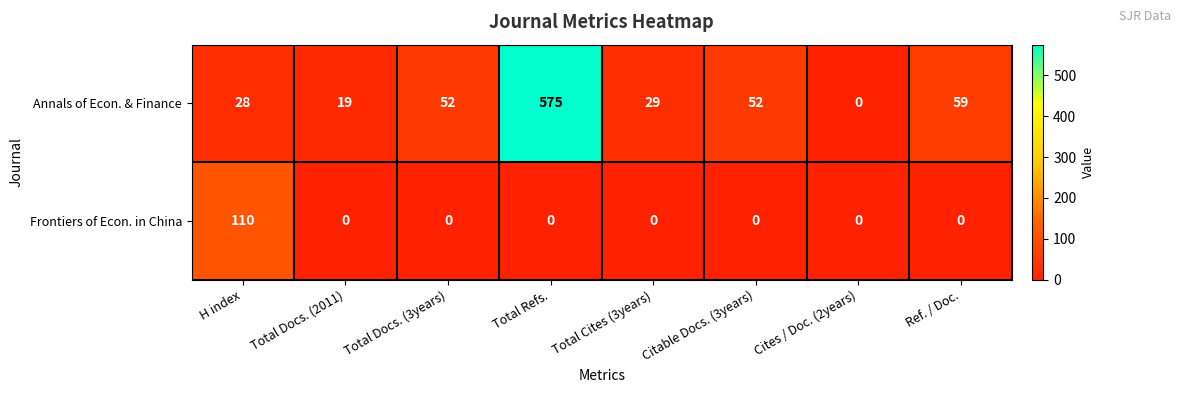

What is the average value of the Frontiers of Econ. in China series?

14